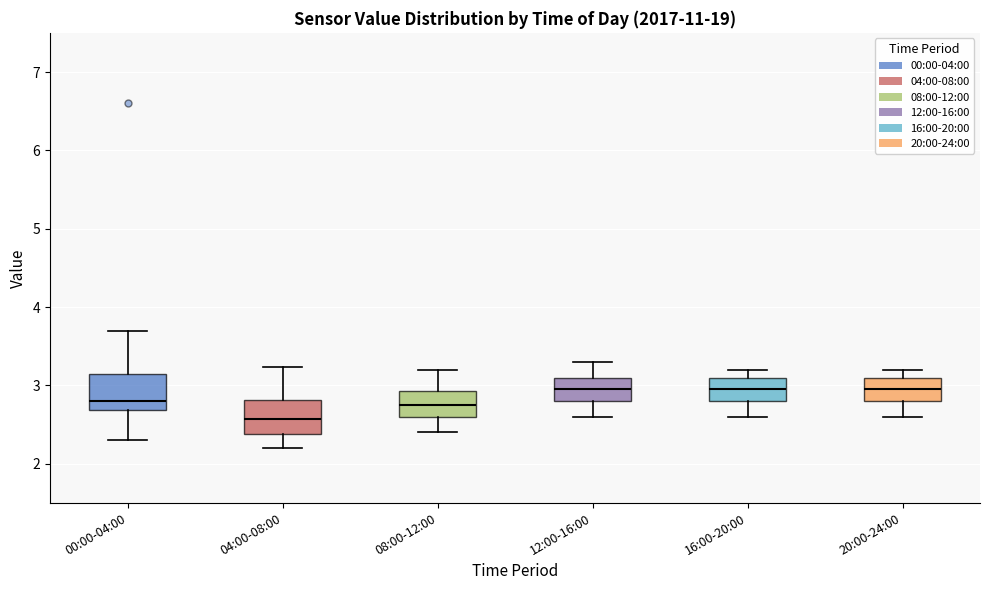

Where is the lower edge of the box for 12:00-16:00 on the y-axis? The values are not printed on the chart, so give them approximately, as read against the axis.

2.8